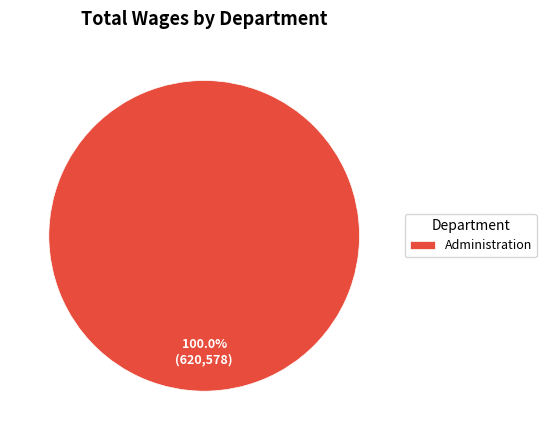

Rank the categories by value from highest to lowest.

Administration